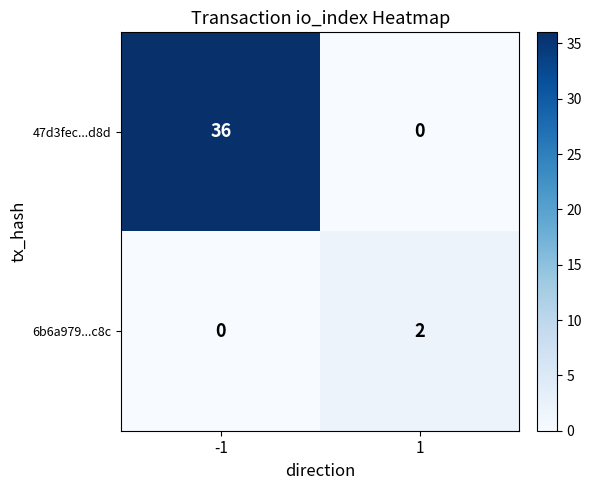

Count the number of categories in the chart.

2